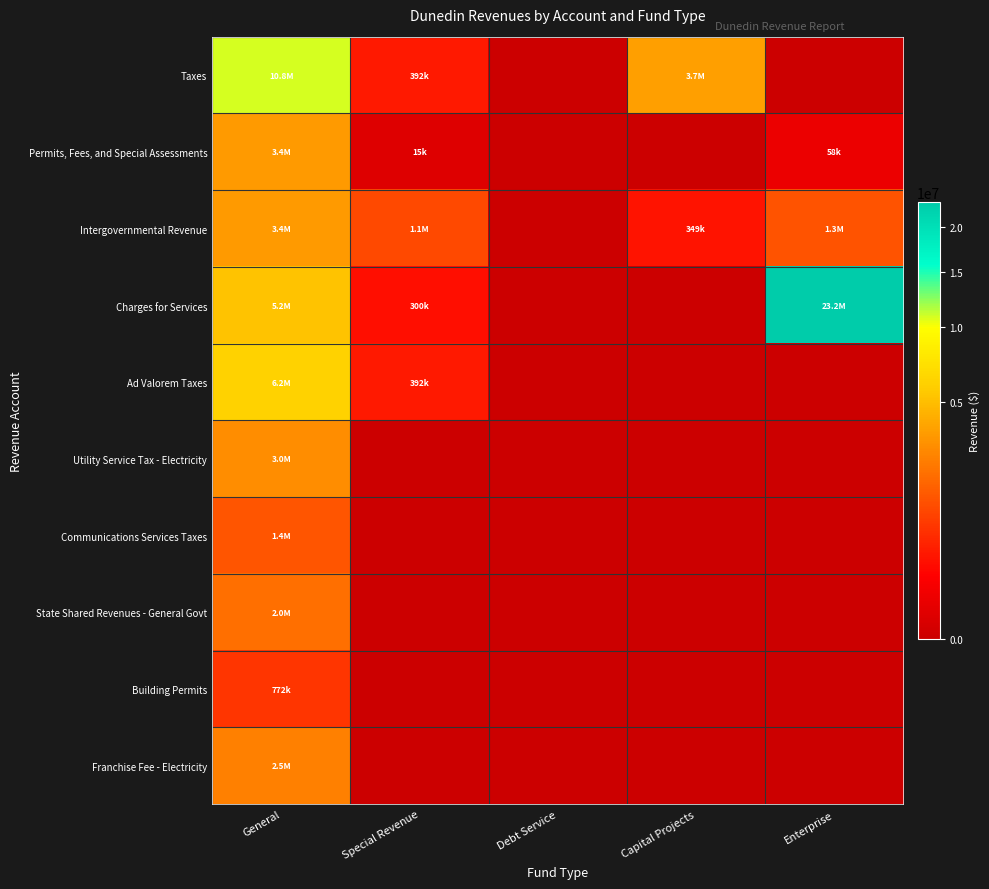

Reading right to left, extract all data points from this chart.

Taxes: Enterprise=0	Capital Projects=3679364	Debt Service=0	Special Revenue=392392	General=10750090
Permits, Fees, and Special Assessments: Enterprise=58203	Capital Projects=0	Debt Service=0	Special Revenue=14785	General=3439239
Intergovernmental Revenue: Enterprise=1336374	Capital Projects=349418	Debt Service=0	Special Revenue=1143614	General=3435356
Charges for Services: Enterprise=23219400	Capital Projects=0	Debt Service=0	Special Revenue=300493	General=5237226
Ad Valorem Taxes: Enterprise=0	Capital Projects=0	Debt Service=0	Special Revenue=392392	General=6176681
Utility Service Tax - Electricity: Enterprise=0	Capital Projects=0	Debt Service=0	Special Revenue=0	General=2971322
Communications Services Taxes: Enterprise=0	Capital Projects=0	Debt Service=0	Special Revenue=0	General=1351537
State Shared Revenues - General Govt: Enterprise=0	Capital Projects=0	Debt Service=0	Special Revenue=0	General=2045485
Building Permits: Enterprise=0	Capital Projects=0	Debt Service=0	Special Revenue=0	General=772447
Franchise Fee - Electricity: Enterprise=0	Capital Projects=0	Debt Service=0	Special Revenue=0	General=2533250